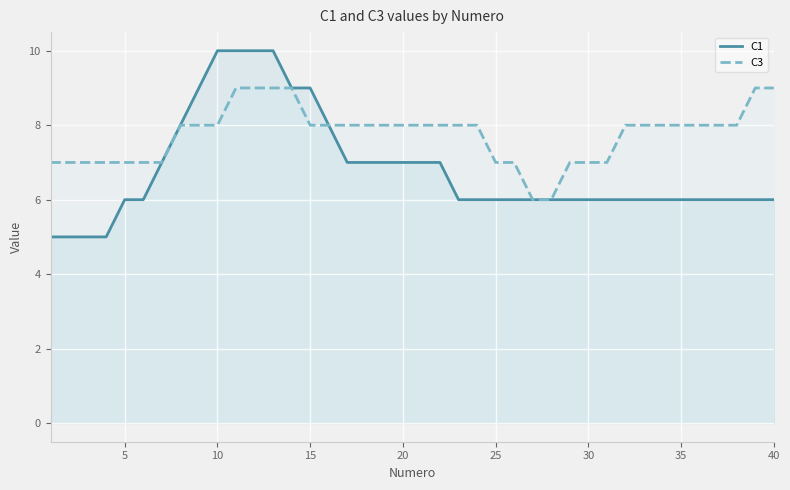

How many data points in C3 are above 8?

6